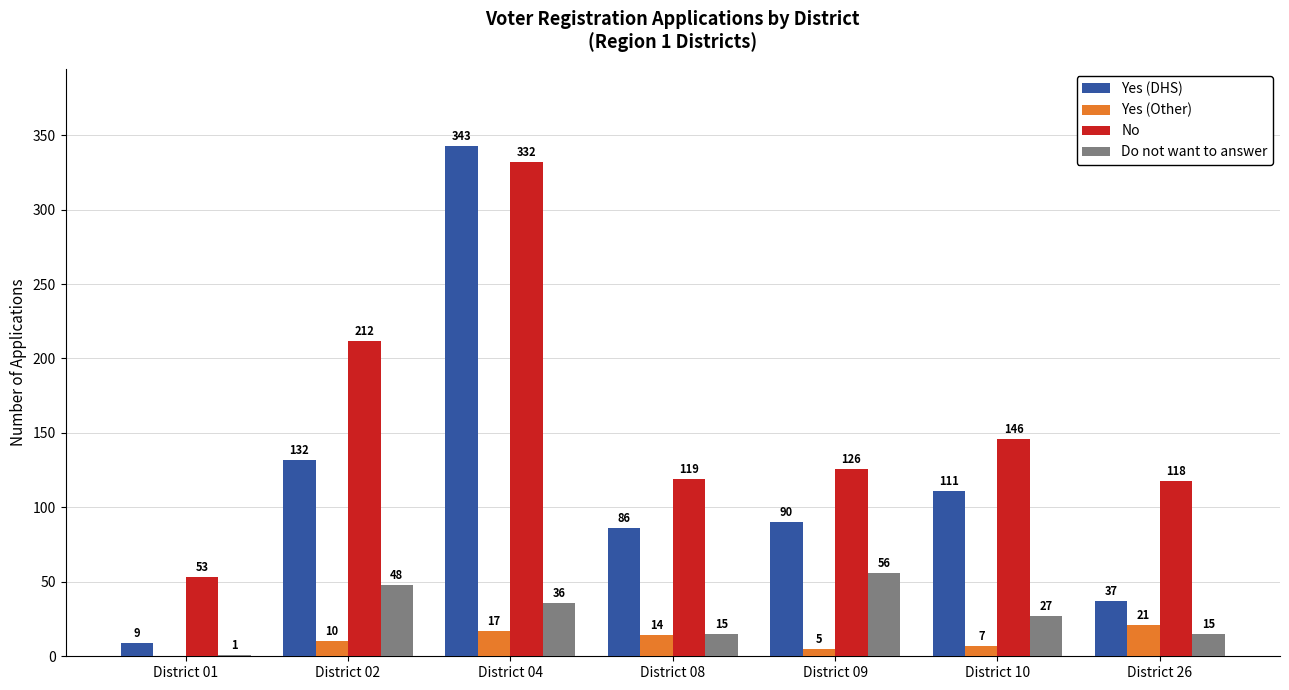

Which series changed the most between District 02 and District 08?

No